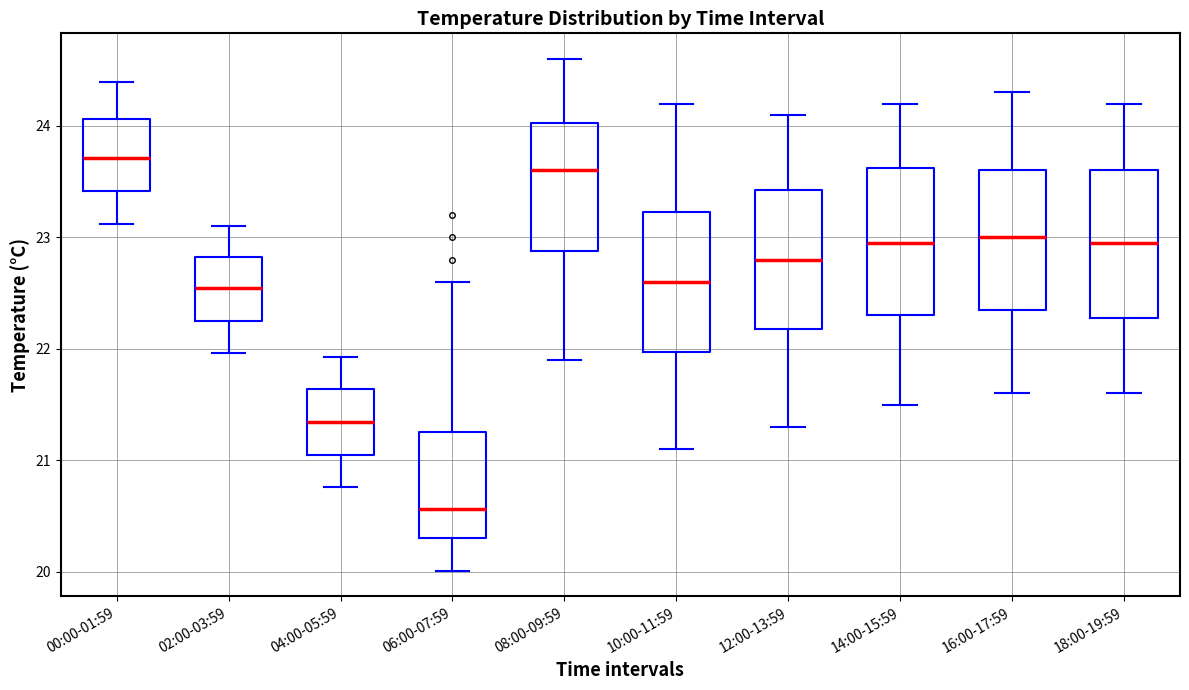

Where is the lower edge of the box for 16:00-17:59 on the y-axis? The values are not printed on the chart, so give them approximately, as read against the axis.

22.4